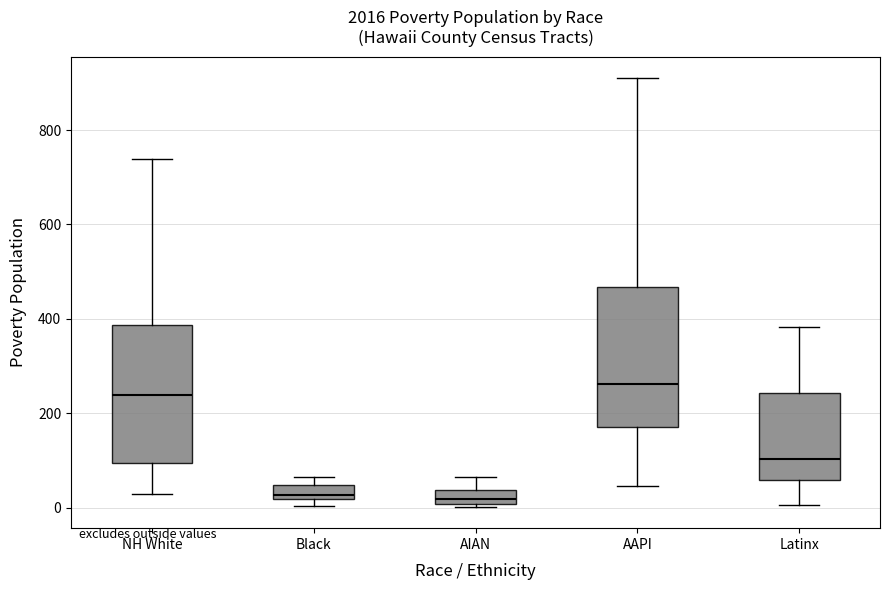

Where does the upper whisker of the box for NH White end on the y-axis? The values are not printed on the chart, so give them approximately, as read against the axis.

740